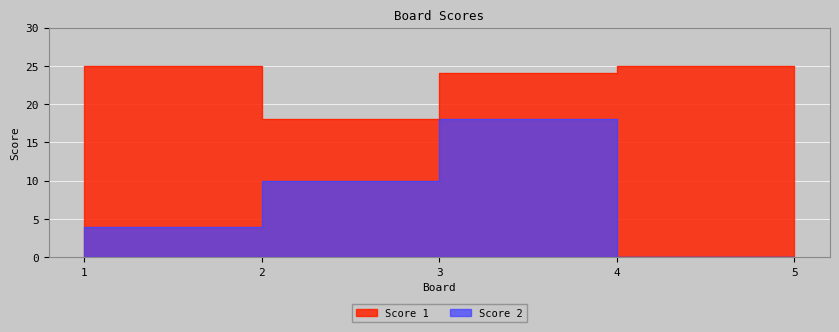

Which has a higher value, 2 or 1?

1